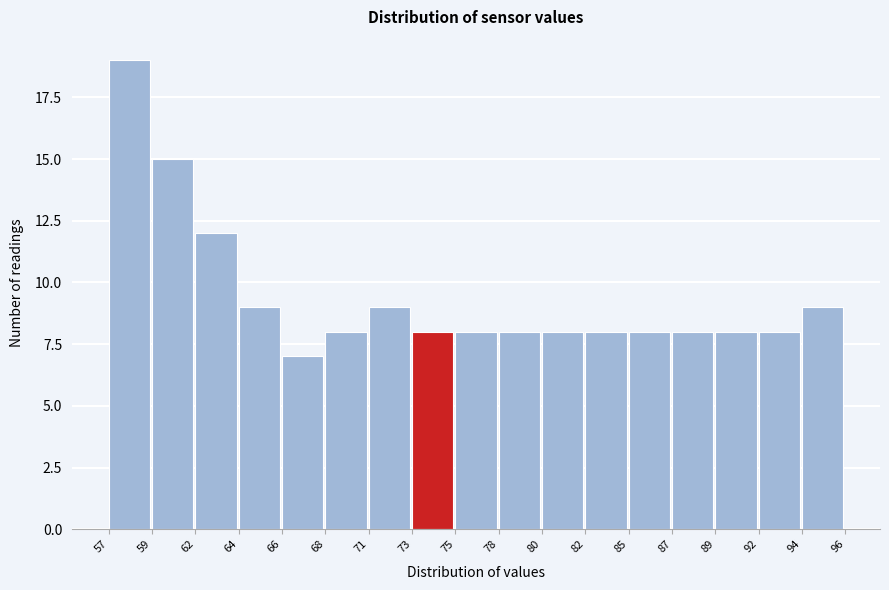

Reading left to right, transcribe all the data shown in this chart.

57=19	59=15	62=12	64=9	66=7	68=8	71=9	73=8	75=8	78=8	80=8	82=8	85=8	87=8	89=8	92=8	94=9